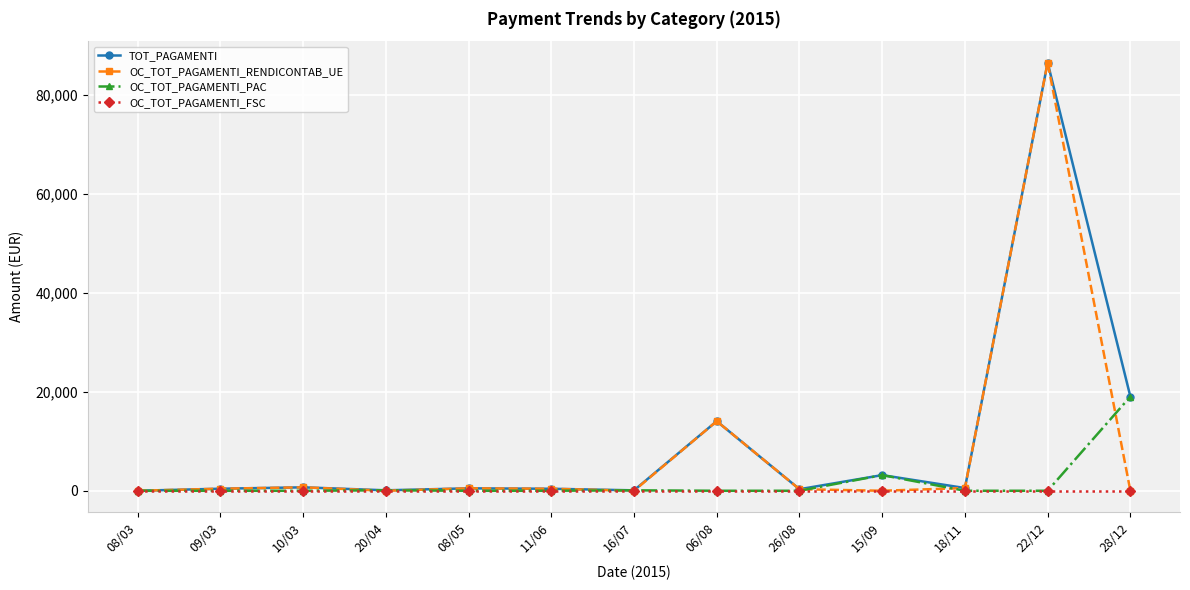

What is the label of the 8th point from the right?

11/06